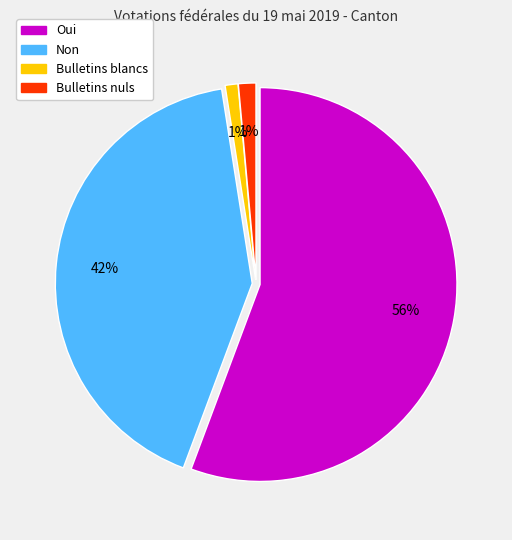

To the nearest percent, what percentage of the pie is Bulletins nuls?

1%